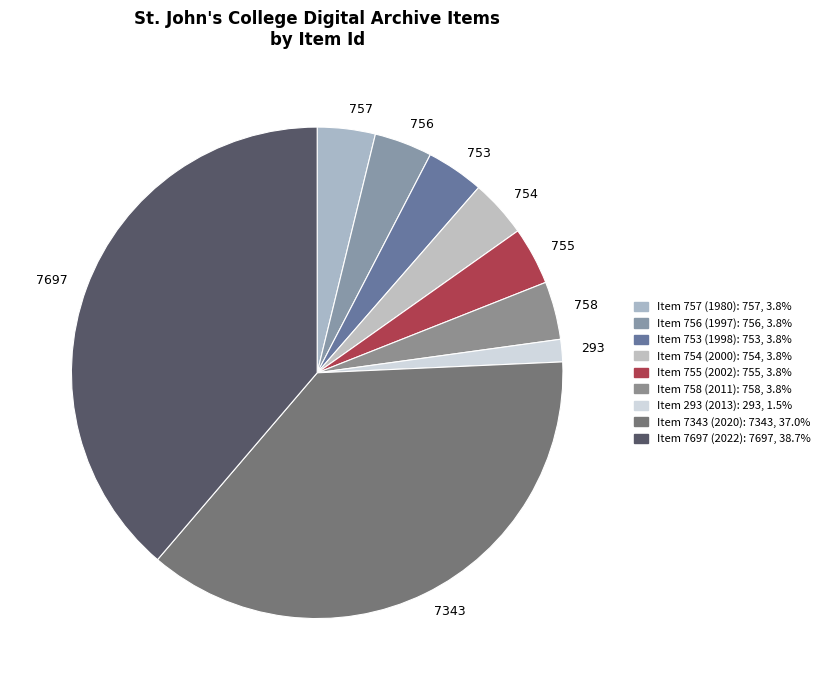

Combined, do 757 and 7343 account for over 50%?

No